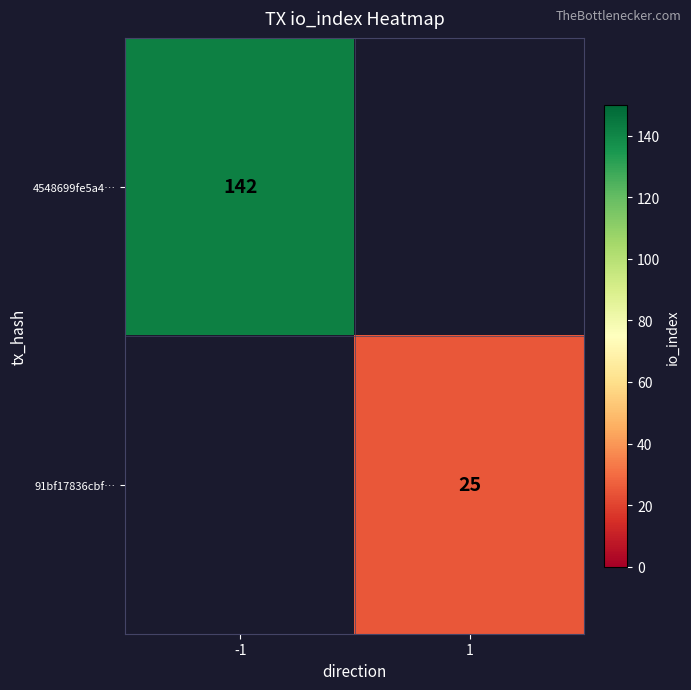

The 4548699fe5a4… series shows 142 at -1. True or false?

True